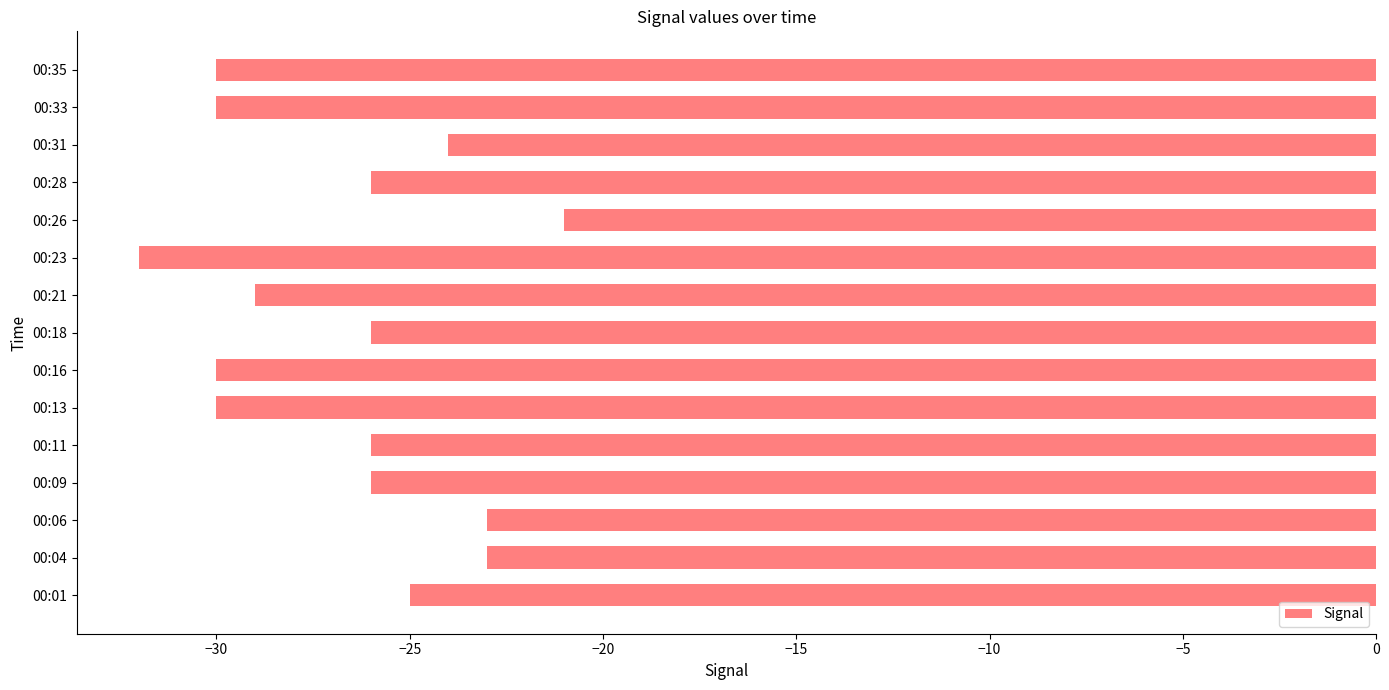

What is the approximate value at 00:06, to the nearest 5?

-25